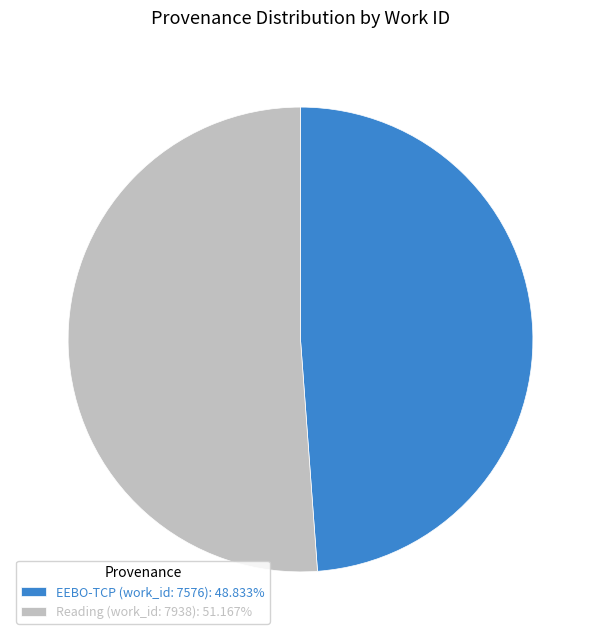

What is the largest slice in the pie chart?

Reading (work_id: 7938)